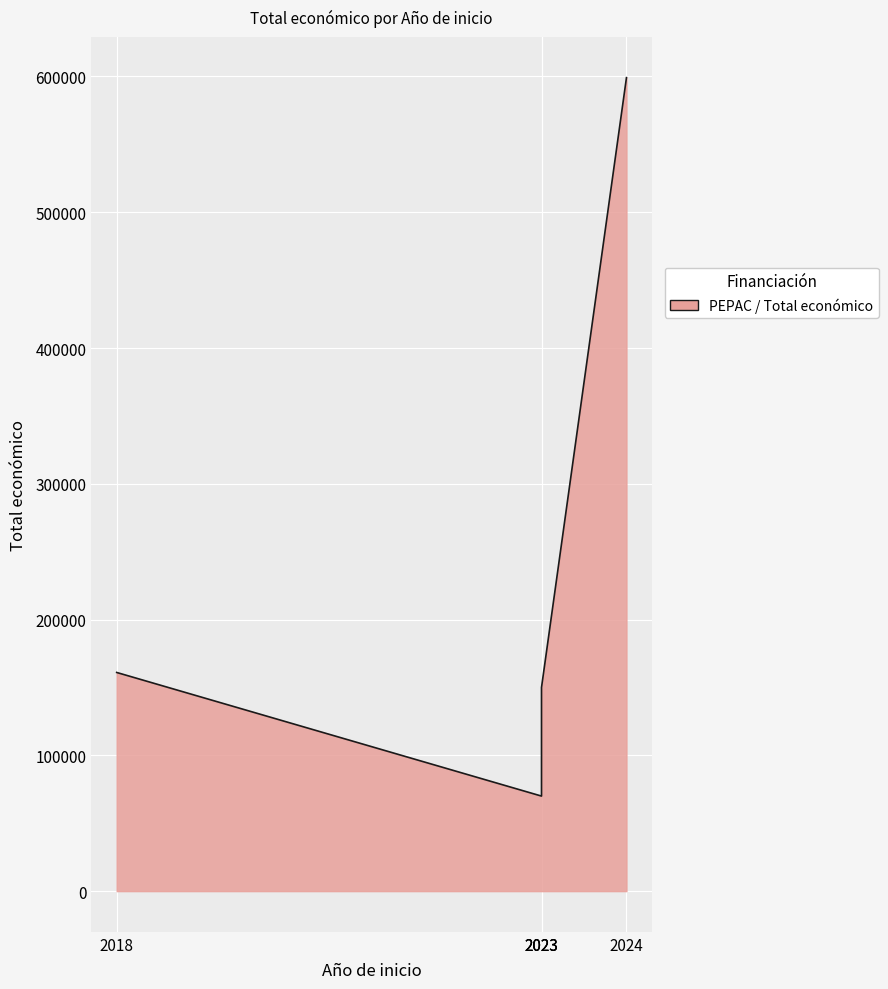

What is the minimum value shown in the chart?

70000